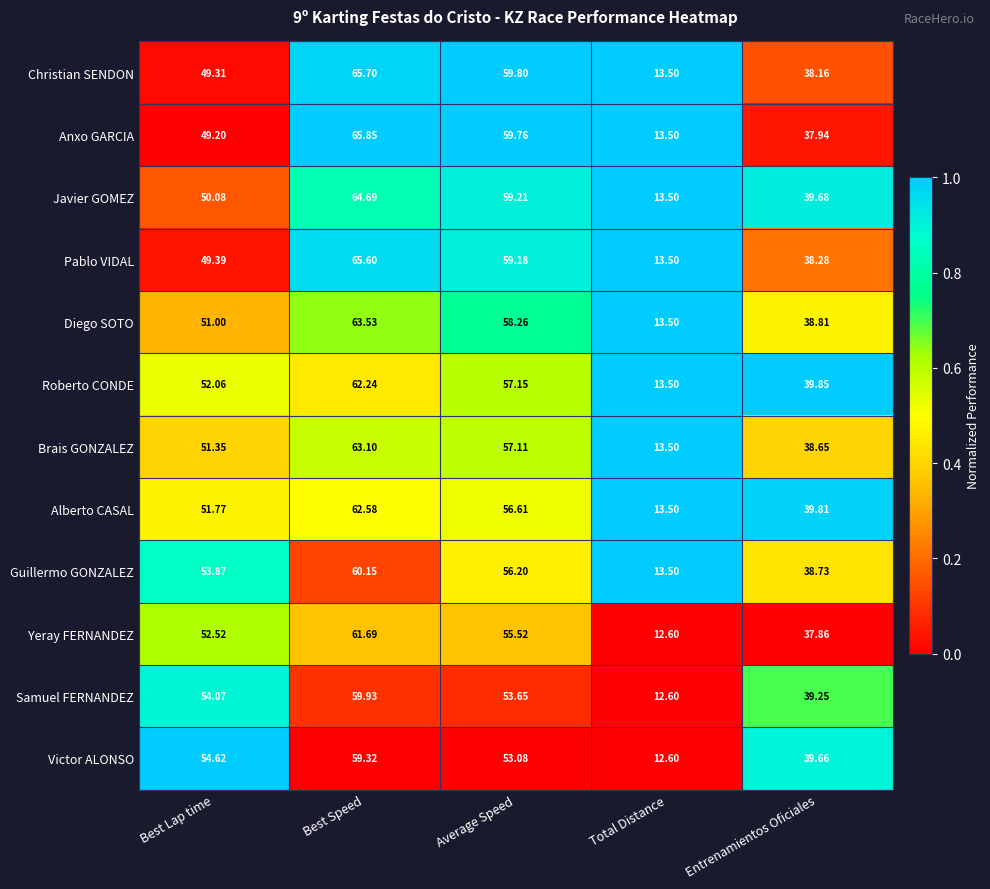

At which label is Guillermo GONZALEZ closest to 36?

Entrenamientos Oficiales